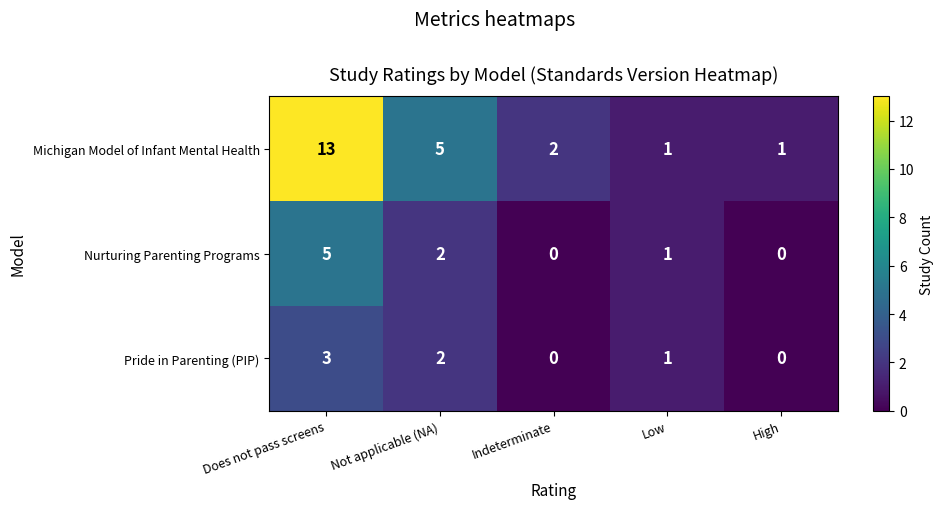

How many series are shown in this chart?

3